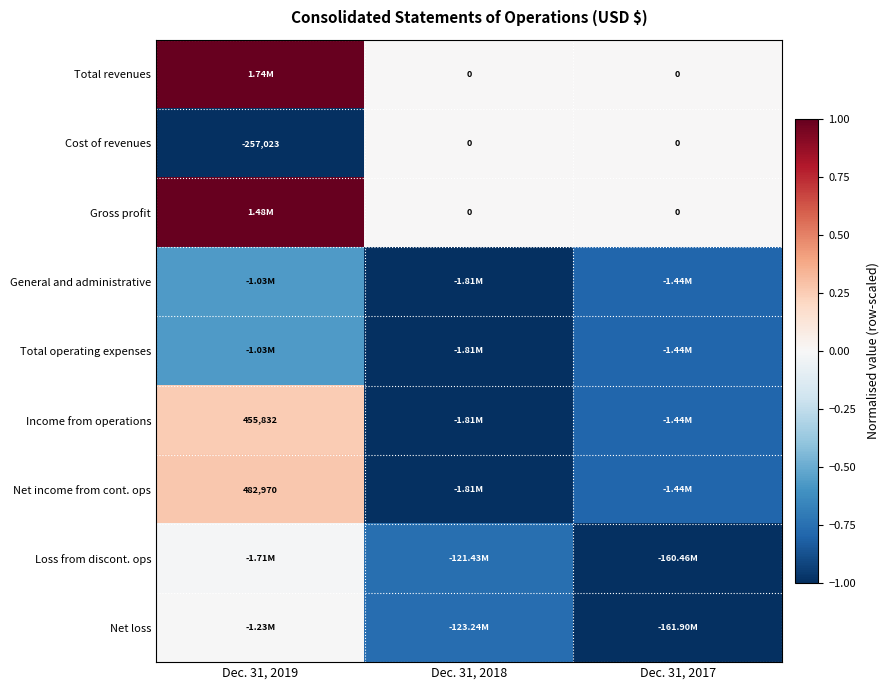

Where is Total operating expenses nearest to the value 0?

Dec. 31, 2019